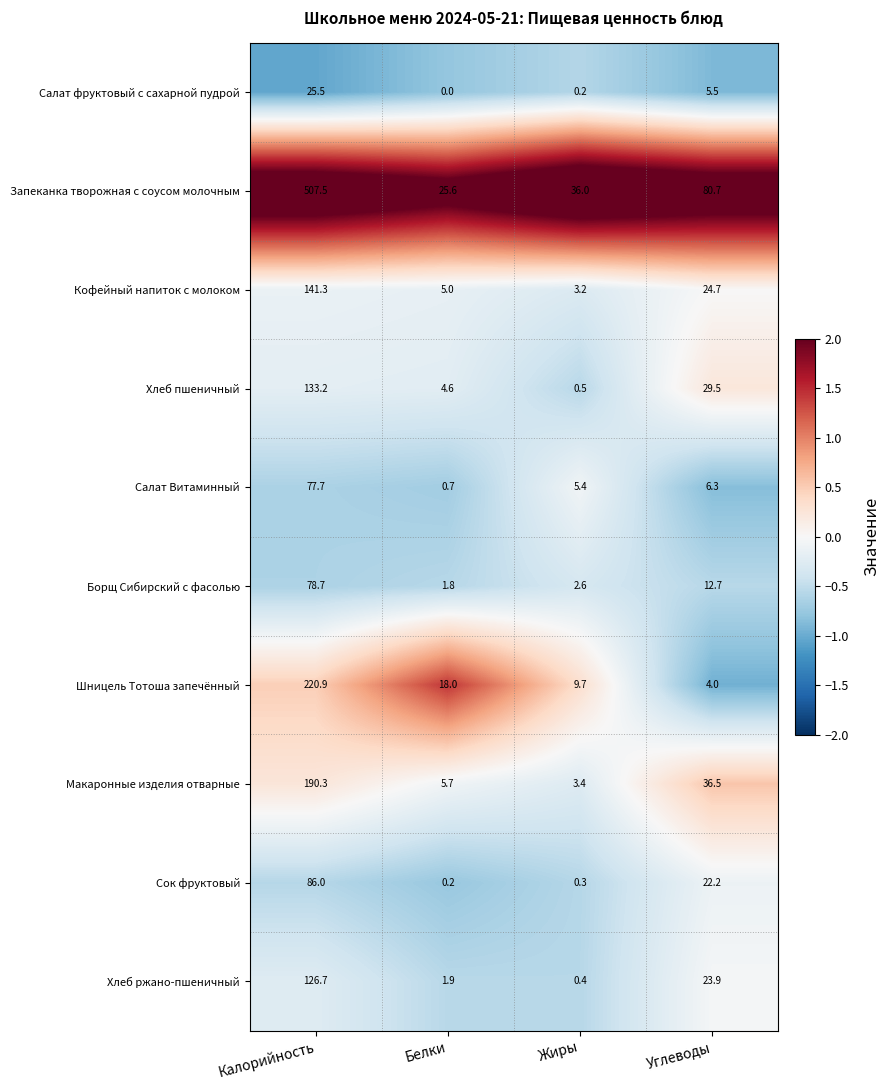

Which category has the highest value in the Хлеб ржано-пшеничный series?

Калорийность